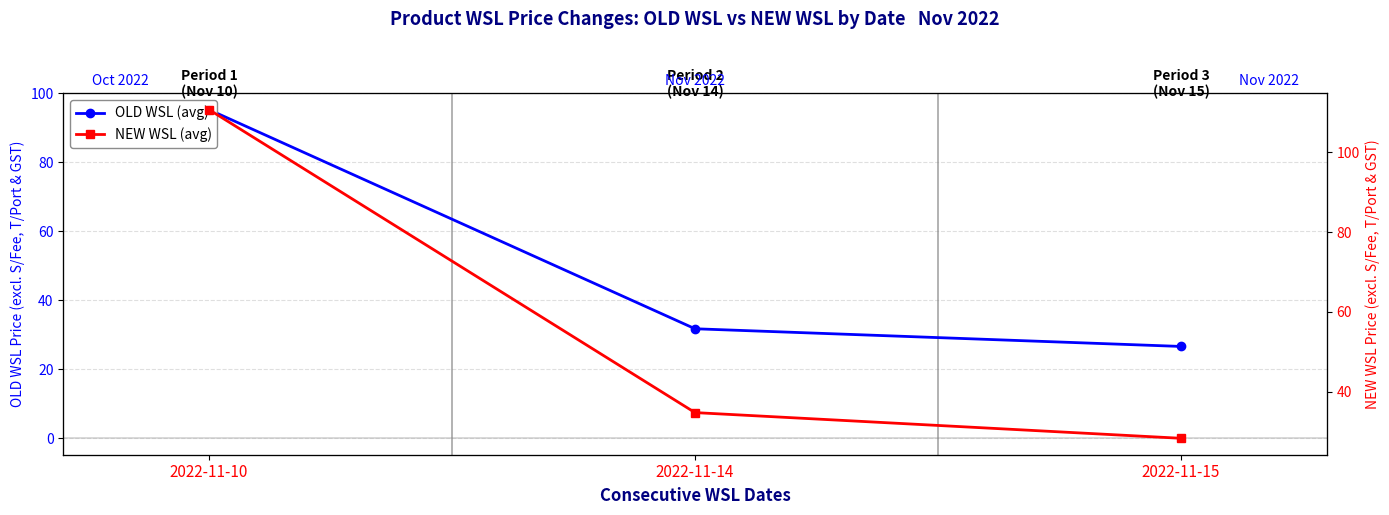

At which label does OLD WSL (avg) reach its peak?

2022-11-10